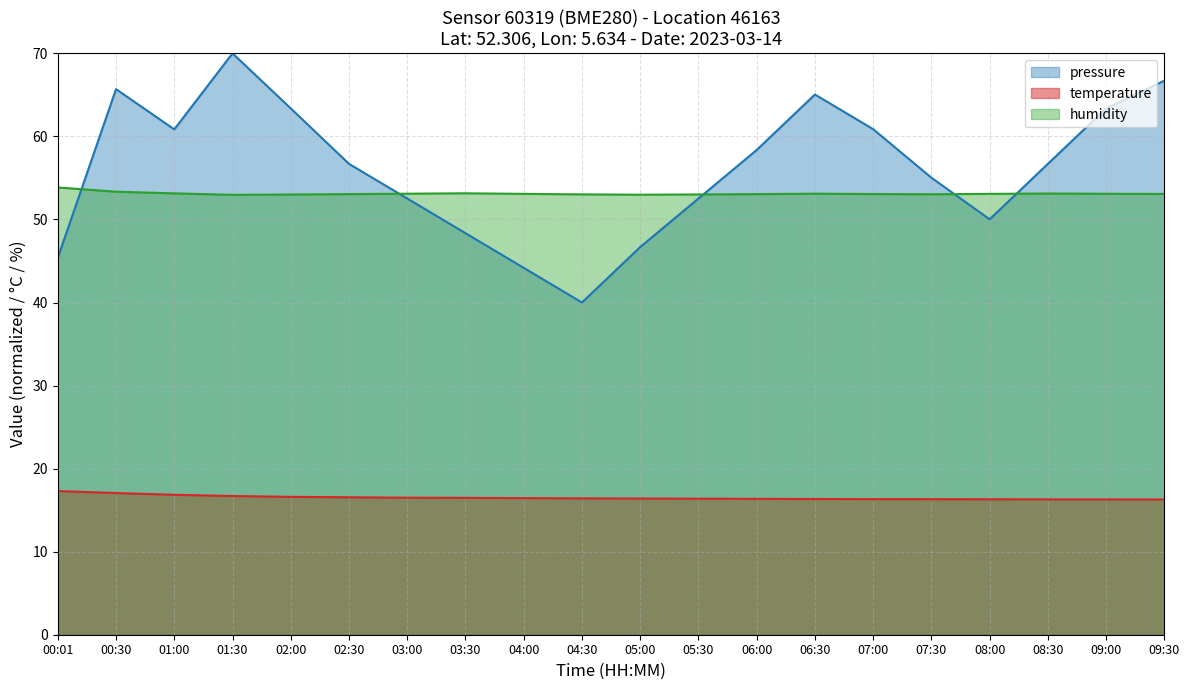

Rank the series at 06:30 from highest to lowest value.

pressure, humidity, temperature